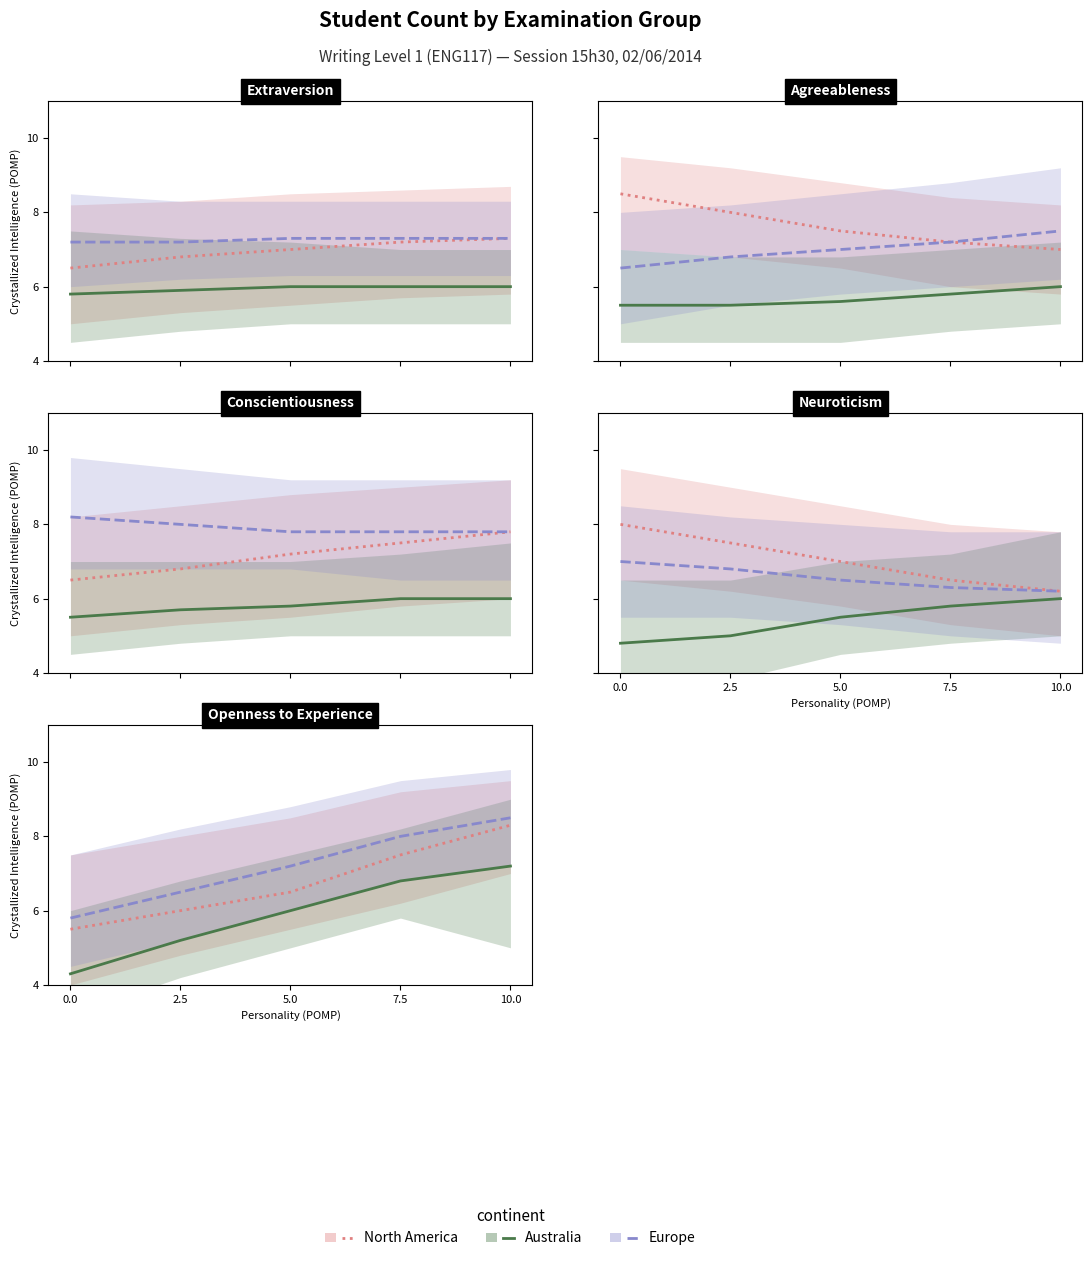

What is the difference between the maximum and minimum values in the Europe series?

2.7